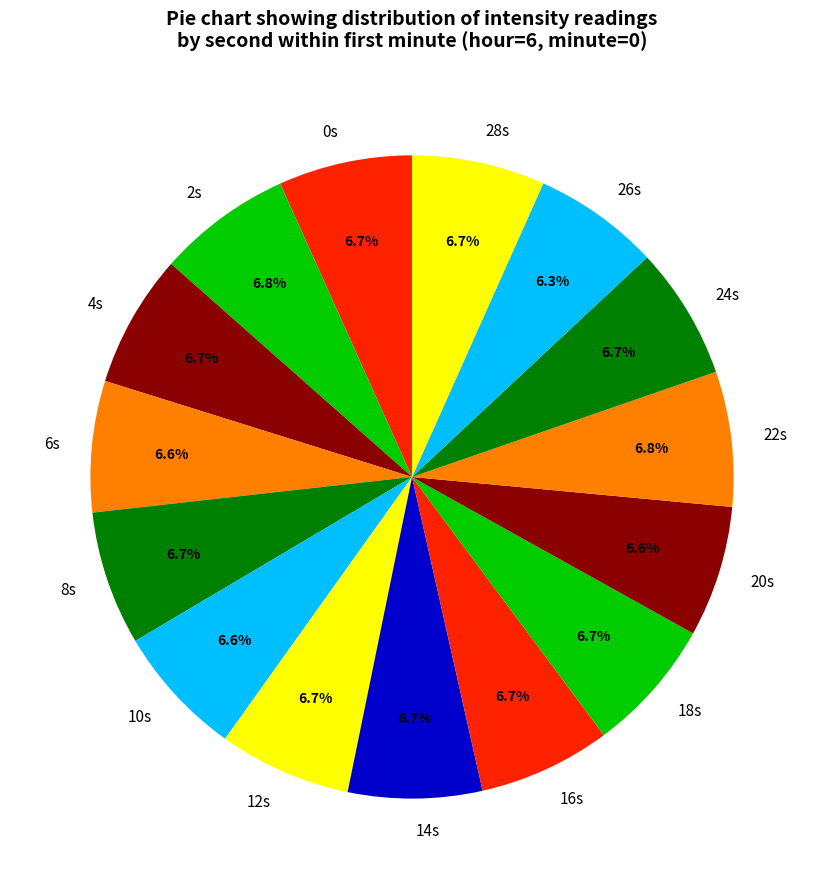

How many slices are in this pie chart?

15